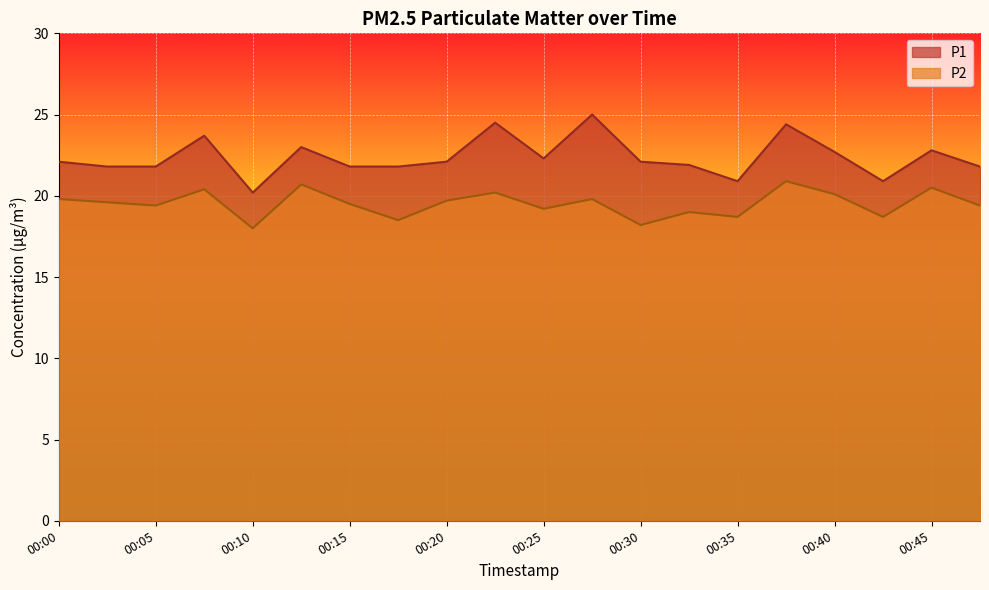

Which category has the lowest value in the P2 series?

00:10